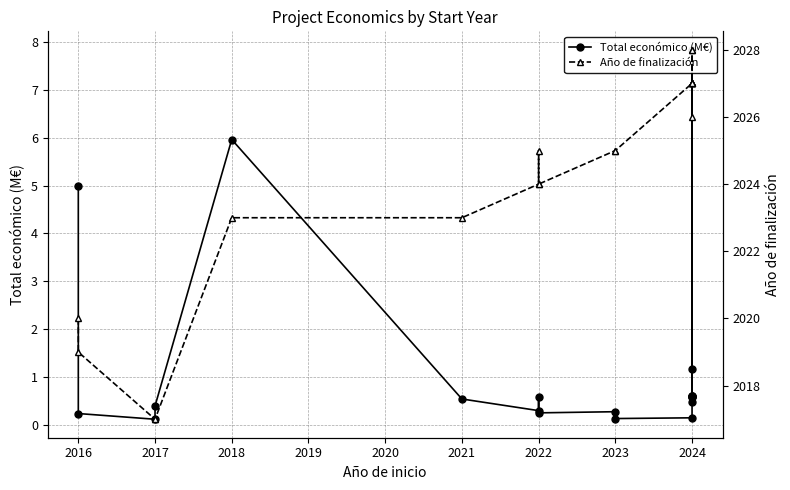

At which label is Año de finalización closest to 2022?

2018